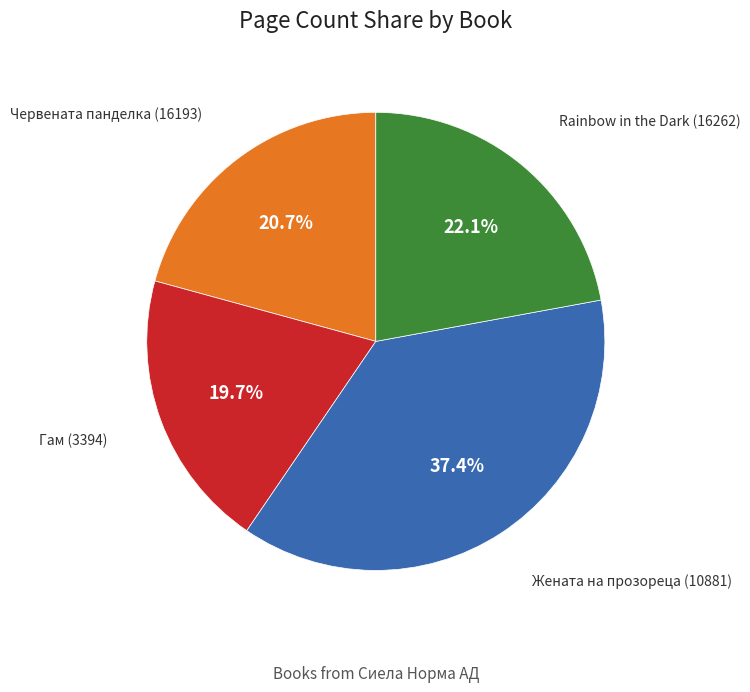

True or false: Rainbow in the Dark (16262) accounts for 22% of the total.

True